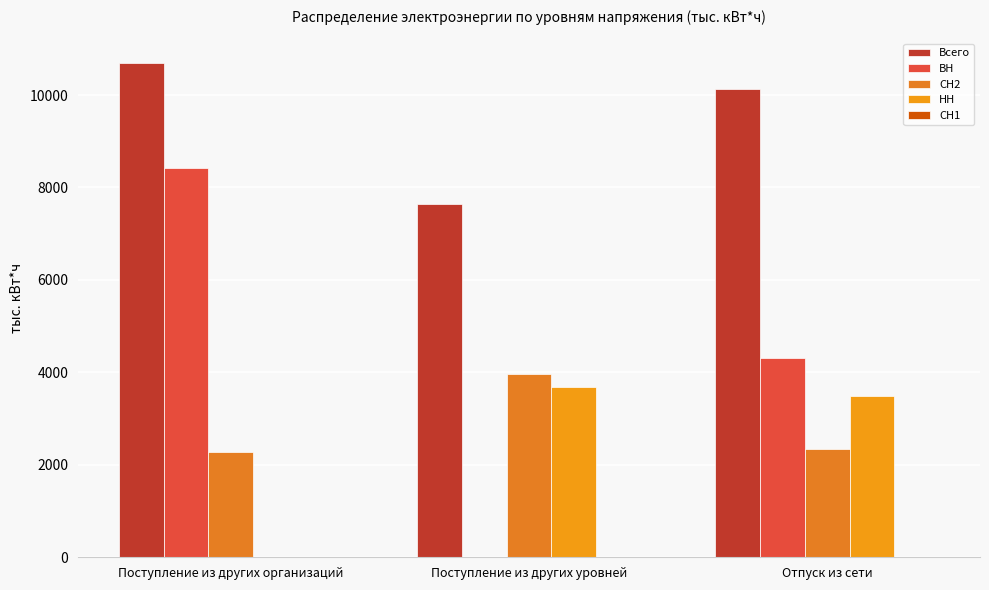

What is the label of the 2nd bar from the left?

Поступление из других уровней